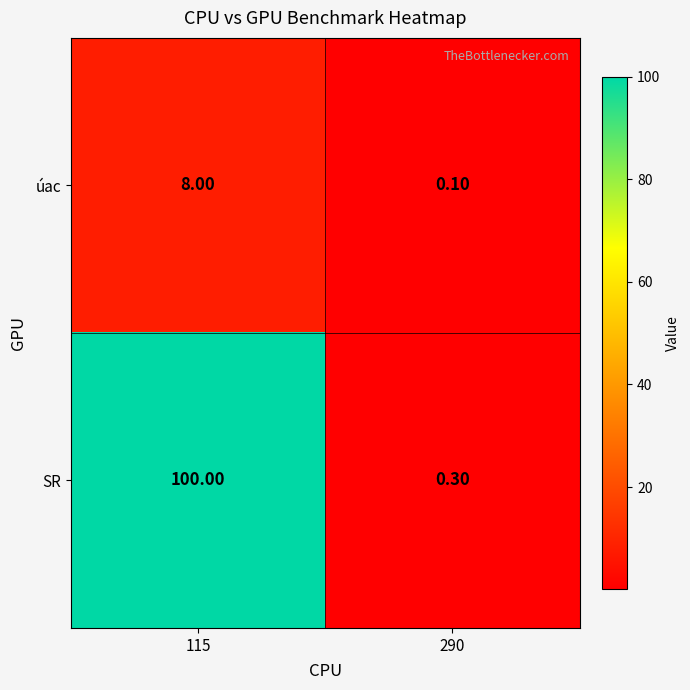

Is the value of SR at 290 greater than the value of úac at 290?

Yes